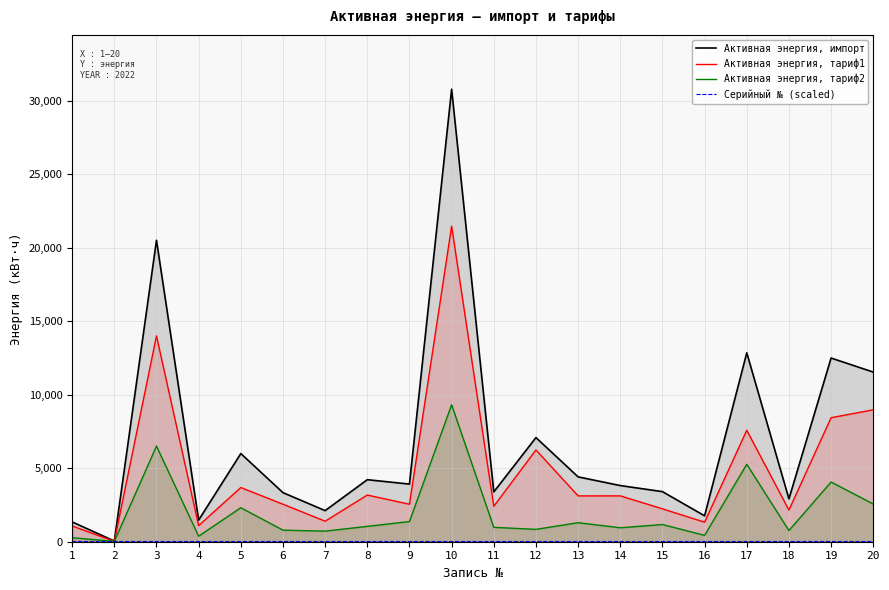

Does the chart display data point markers on the line(s)?

No